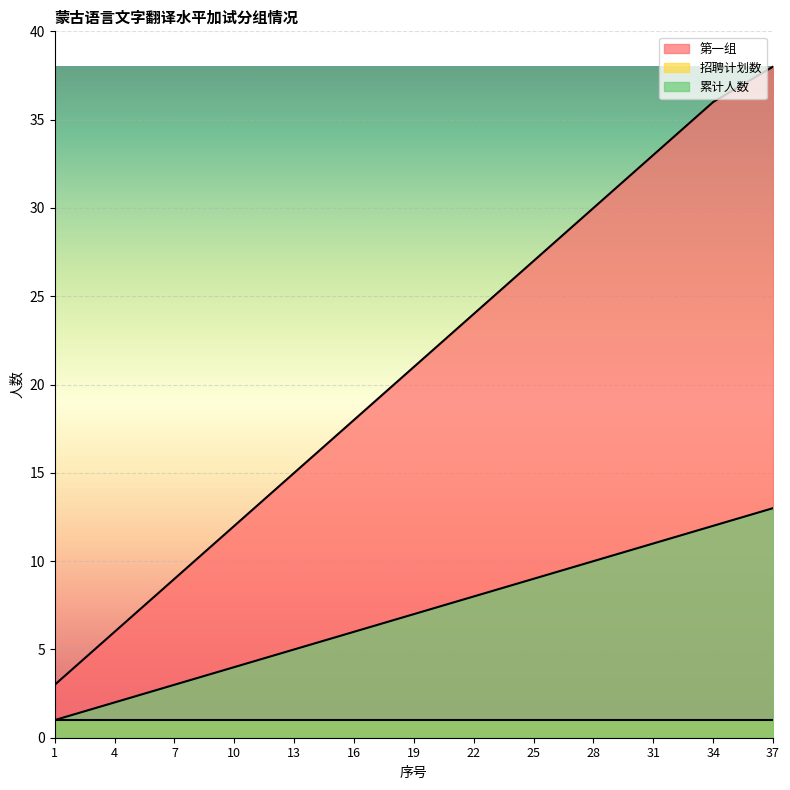

Is the value of 招聘计划数 at 4 greater than the value of 第一组 at 7?

No